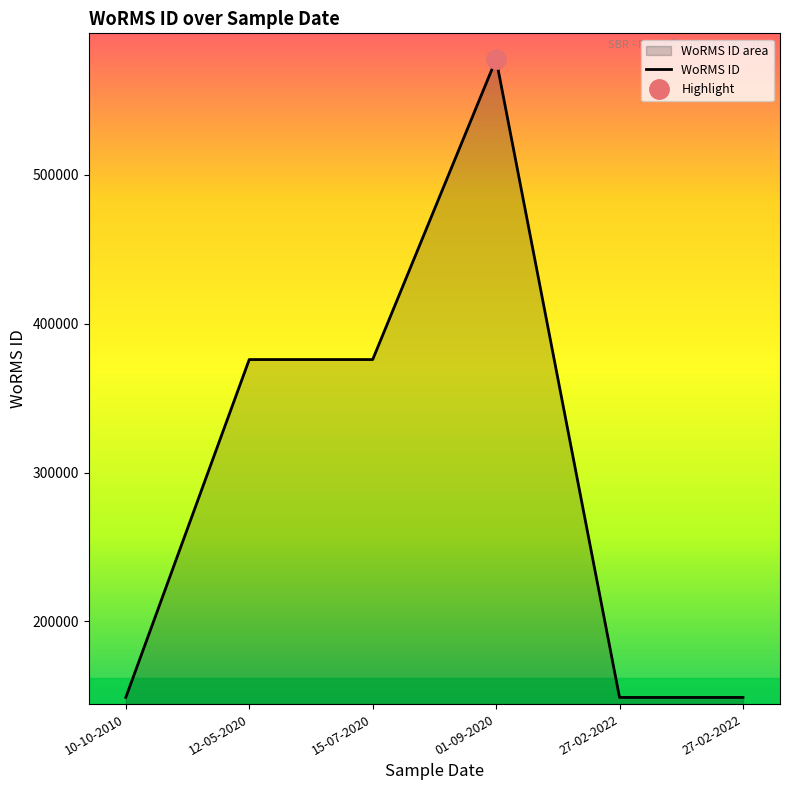

Does the chart have visible grid lines?

No